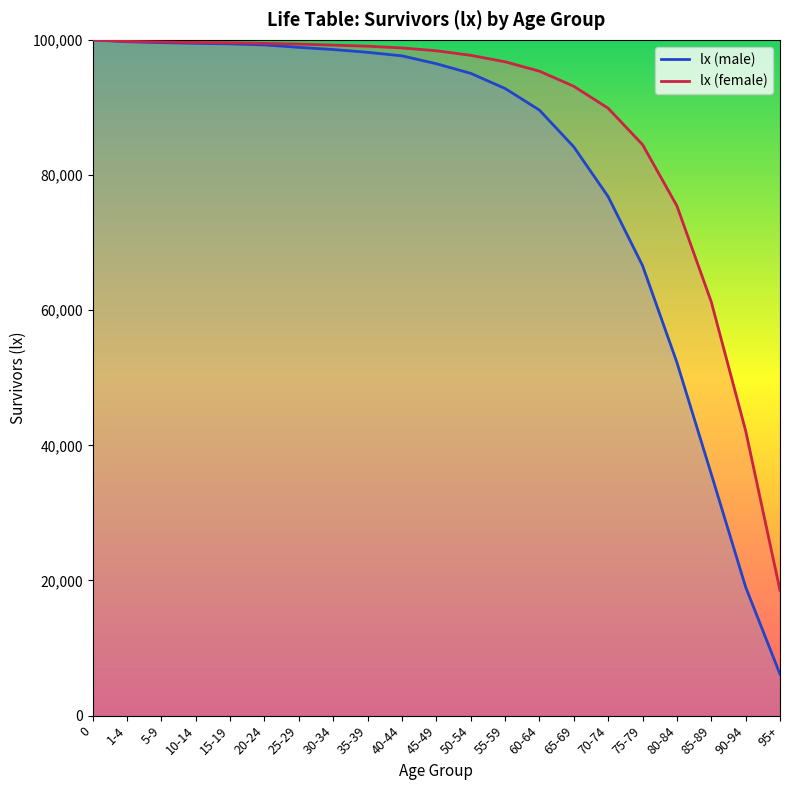

What are all the series names shown in the legend?

lx (male), lx (female)